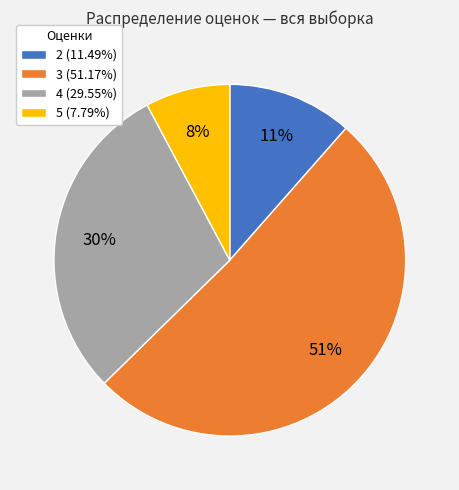

Is there a majority slice in this chart?

Yes